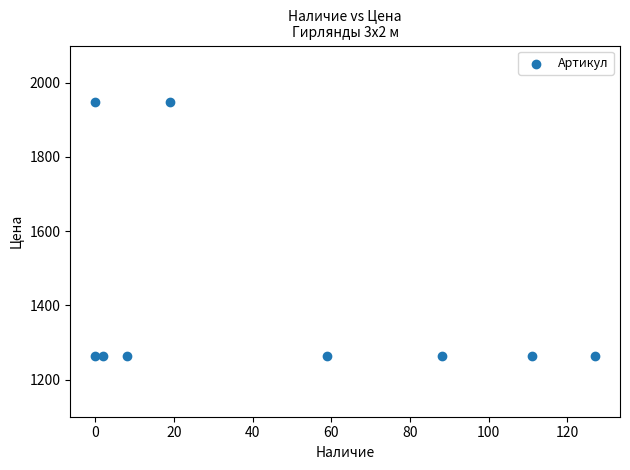

What is the range of Y values (max minus min)?

682.2